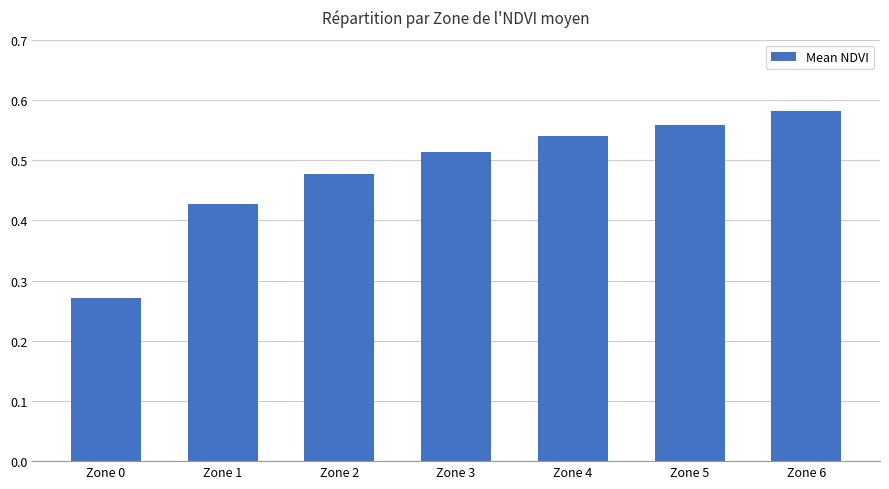

Rank the categories by value from lowest to highest.

Zone 0, Zone 1, Zone 2, Zone 3, Zone 4, Zone 5, Zone 6